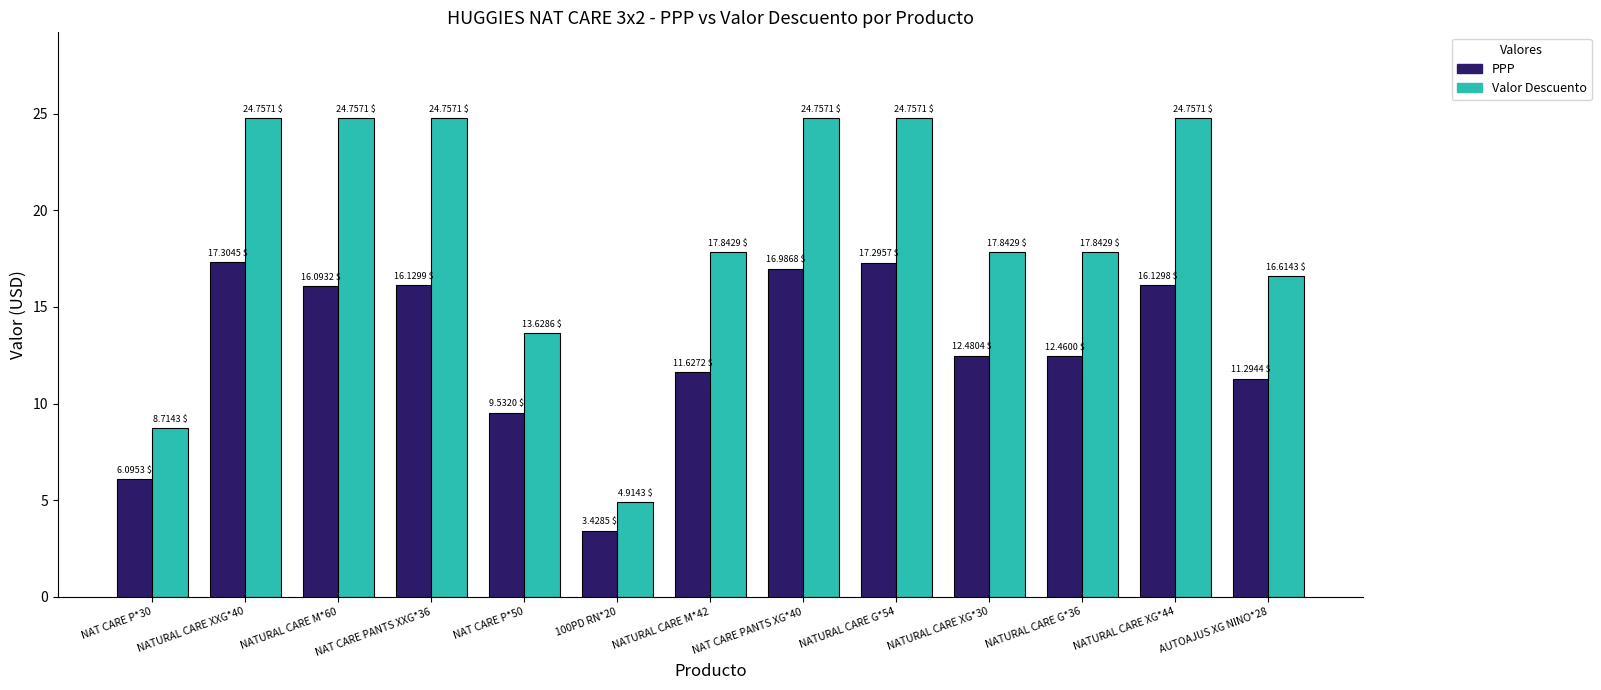

What is the difference between the highest and lowest values at AUTOAJUS XG NINO*28?

5.3